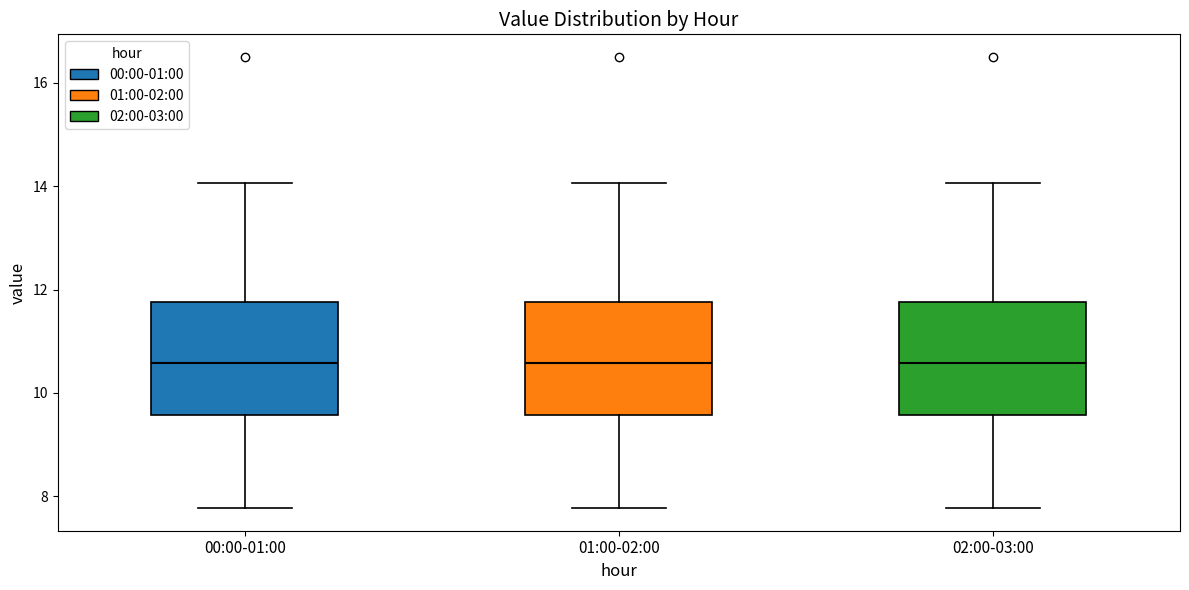

Reading left to right, transcribe this box plot: for each box, give where its median line is, the range the box spans, and where its two whiskers end, as read against the y-axis. The values are not printed on the chart, so give them approximately, as read against the axis.

00:00-01:00: median 10.6, box 9.6 to 11.8, whiskers 7.8 to 14.0
01:00-02:00: median 10.6, box 9.6 to 11.8, whiskers 7.8 to 14.0
02:00-03:00: median 10.6, box 9.6 to 11.8, whiskers 7.8 to 14.0